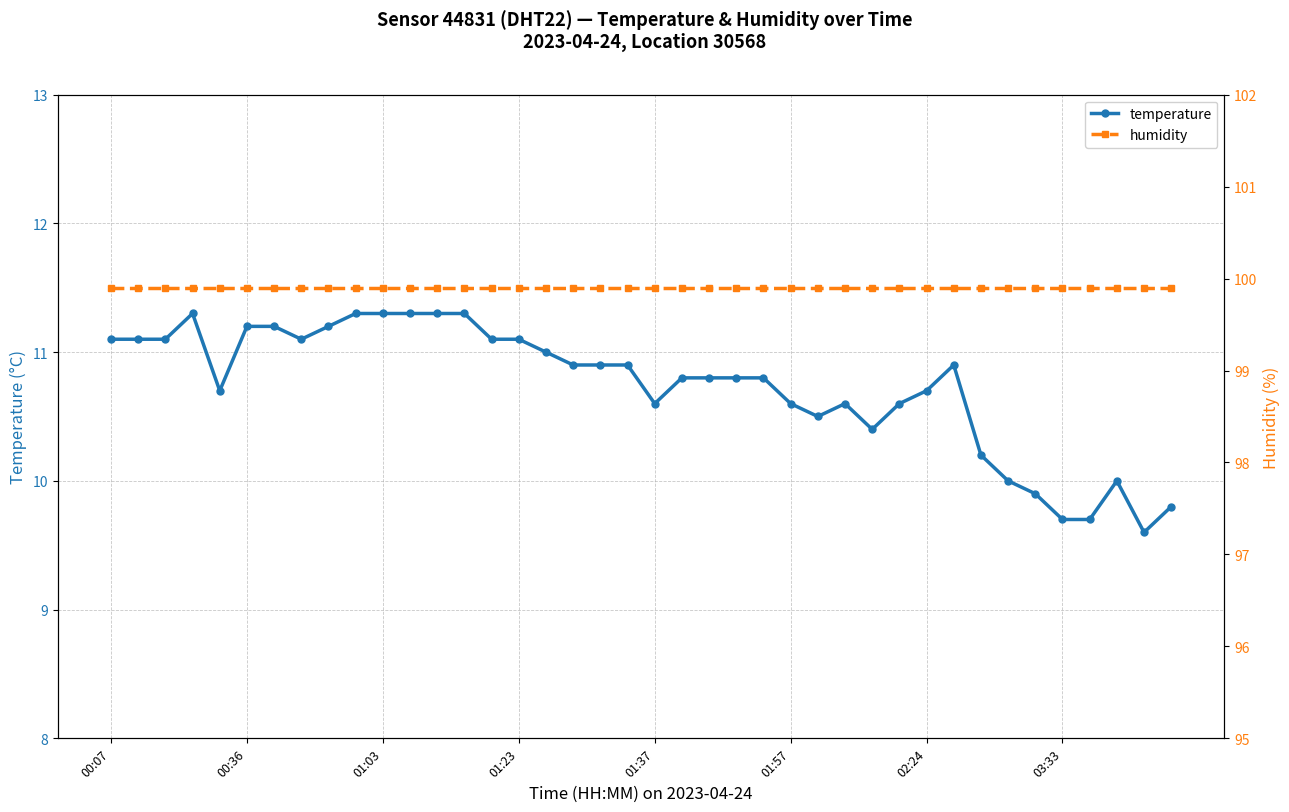

Which series has the largest total across all categories?

humidity